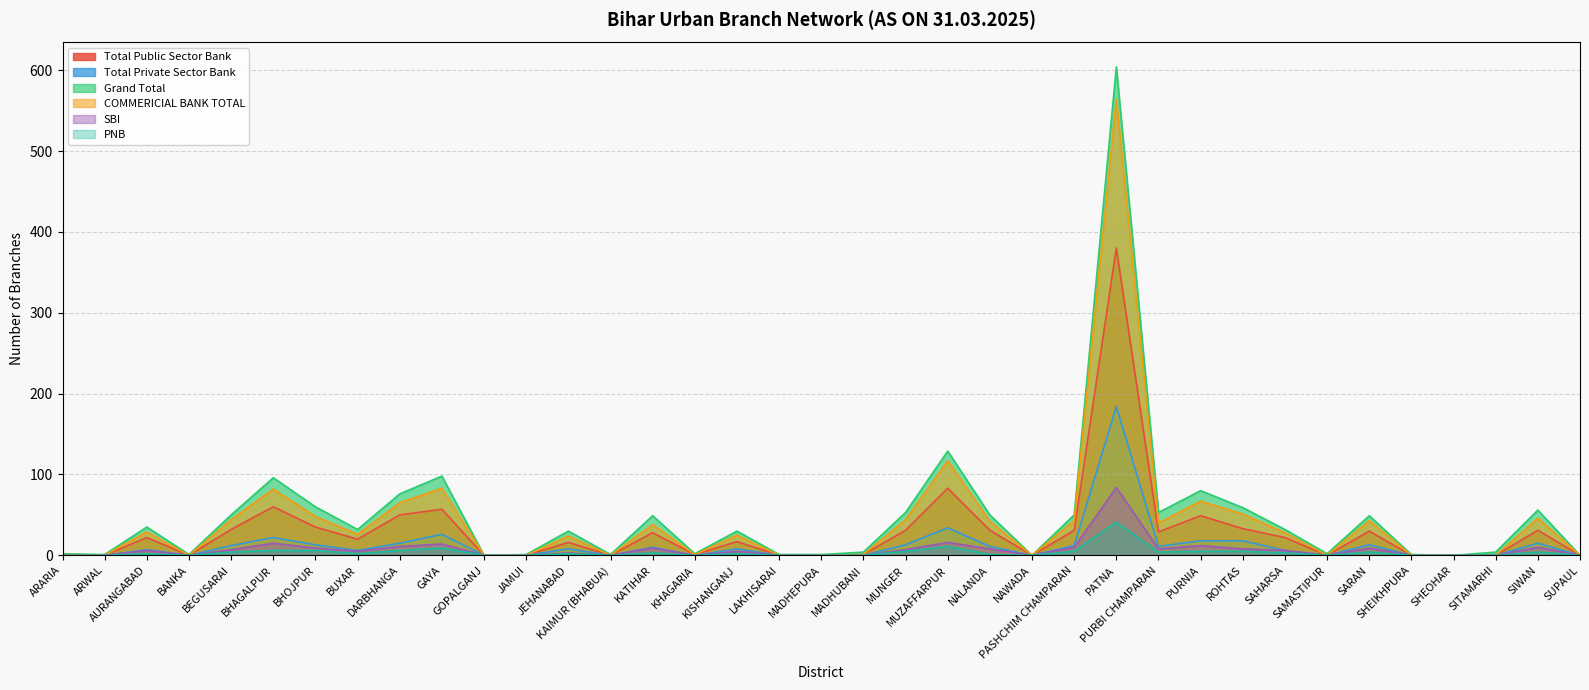

How many data points in COMMERICIAL BANK TOTAL are above 26?

18